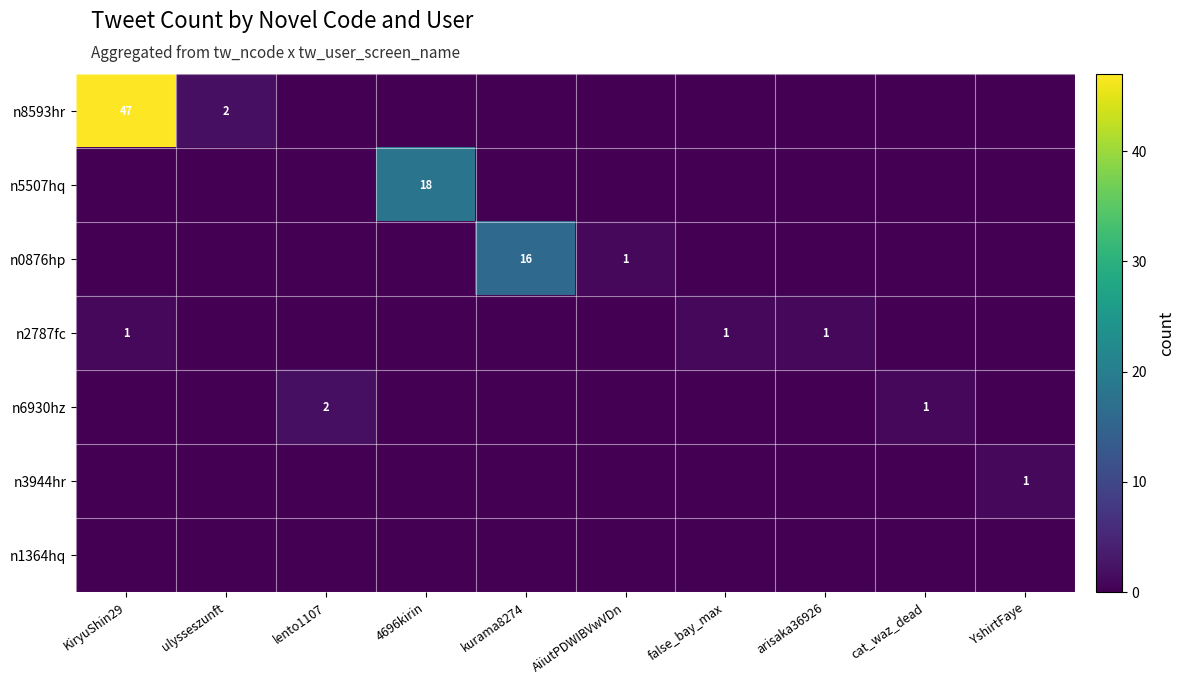

At which category does the chart reach its minimum across all series?

lento1107